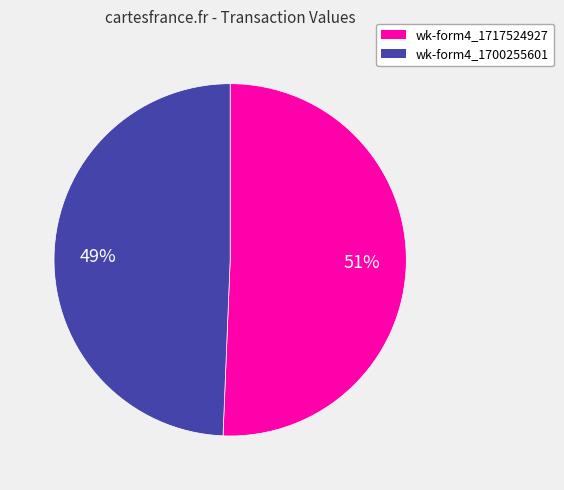

Does any single category account for the majority?

Yes